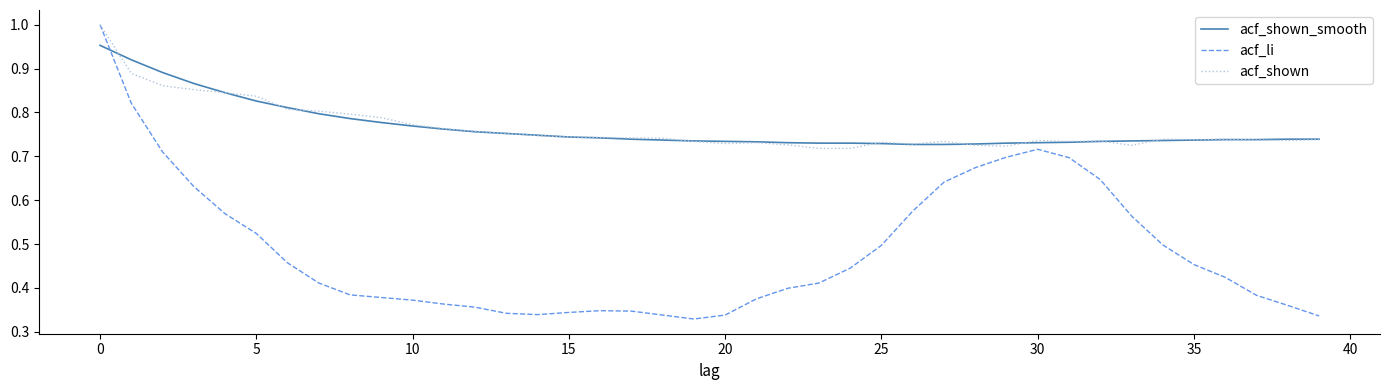

Is this an area chart (filled region under the line)?

No